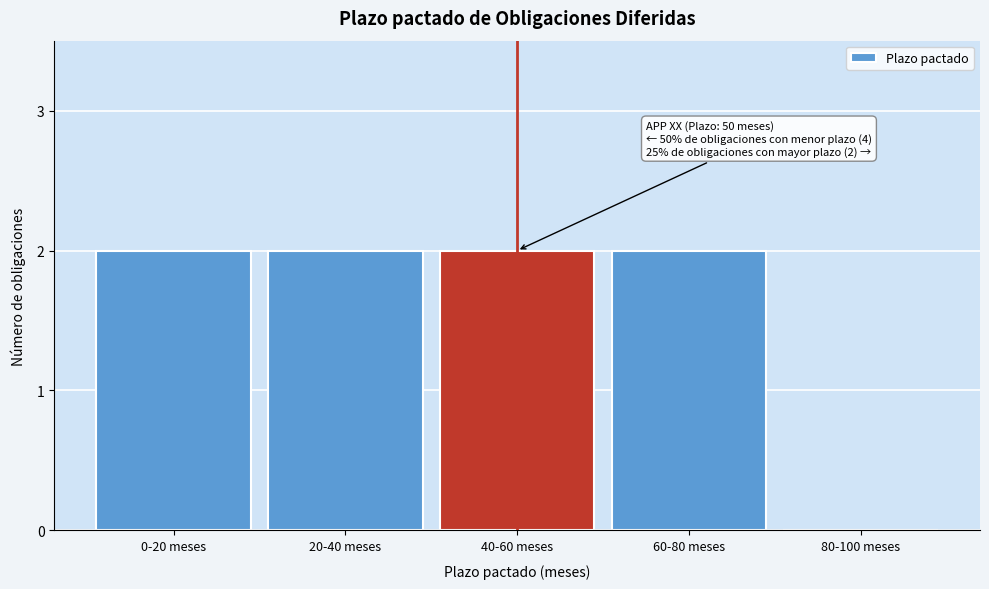

Reading right to left, transcribe all the data shown in this chart.

80-100 meses=0	60-80 meses=2	40-60 meses=2	20-40 meses=2	0-20 meses=2